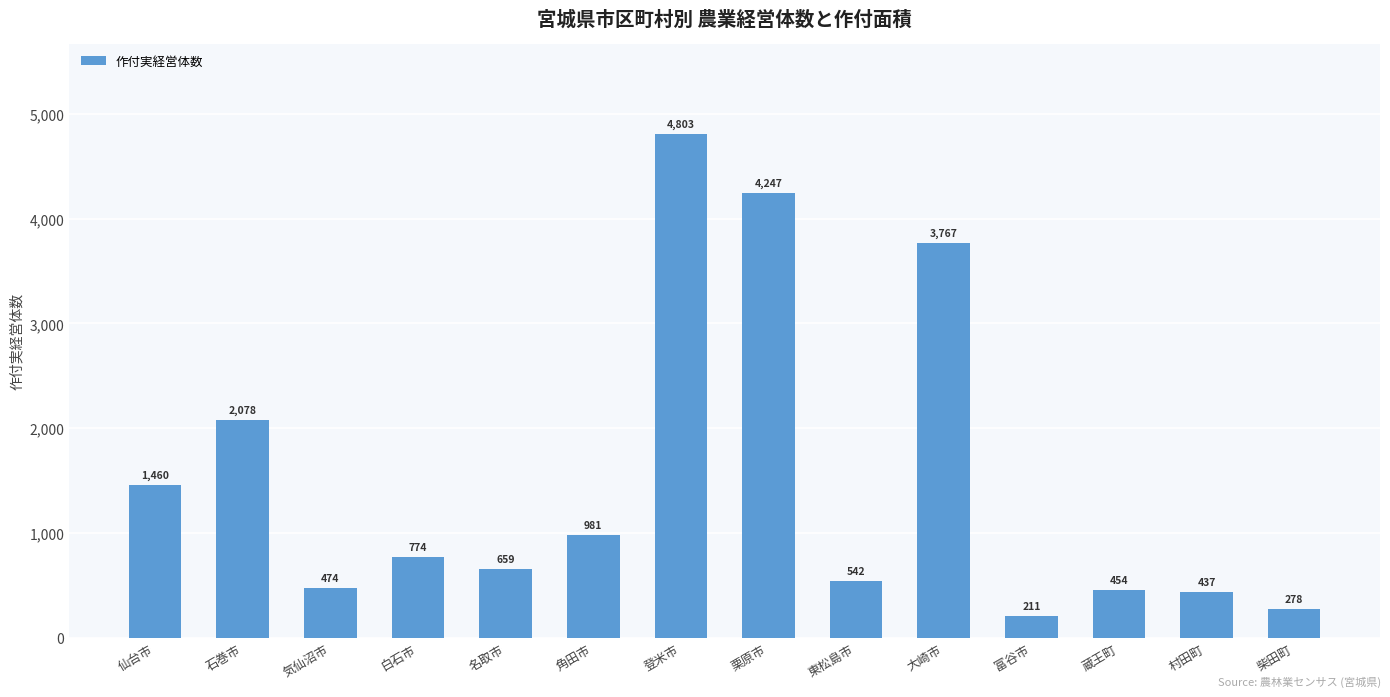

Reading right to left, extract all data points from this chart.

278	437	454	211	3767	542	4247	4803	981	659	774	474	2078	1460